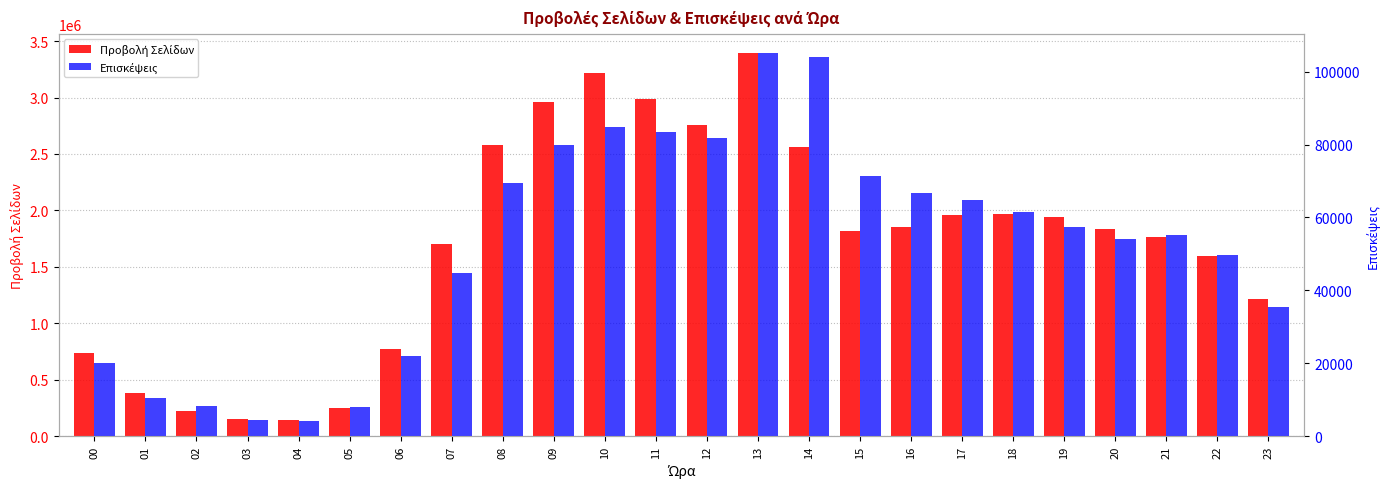

Reading right to left, what are all the values shown in this chart?

Προβολή Σελίδων: 1211628	1597006	1763912	1835451	1939487	1970568	1962403	1853173	1816252	2565440	3393998	2756316	2987100	3214880	2962982	2577437	1705180	776057	249873	140180	151705	225241	384368	737163
Επισκέψεις: 35420	49743	55221	54077	57312	61598	64694	66841	71428	104074	105086	81898	83434	84688	79935	69572	44706	21987	7988	4058	4386	8394	10605	20110